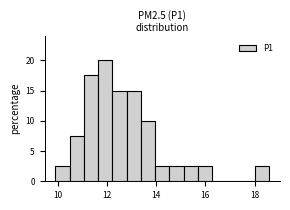

Read against the x-axis, roughly where is the centre of the tallest bar?

12.0